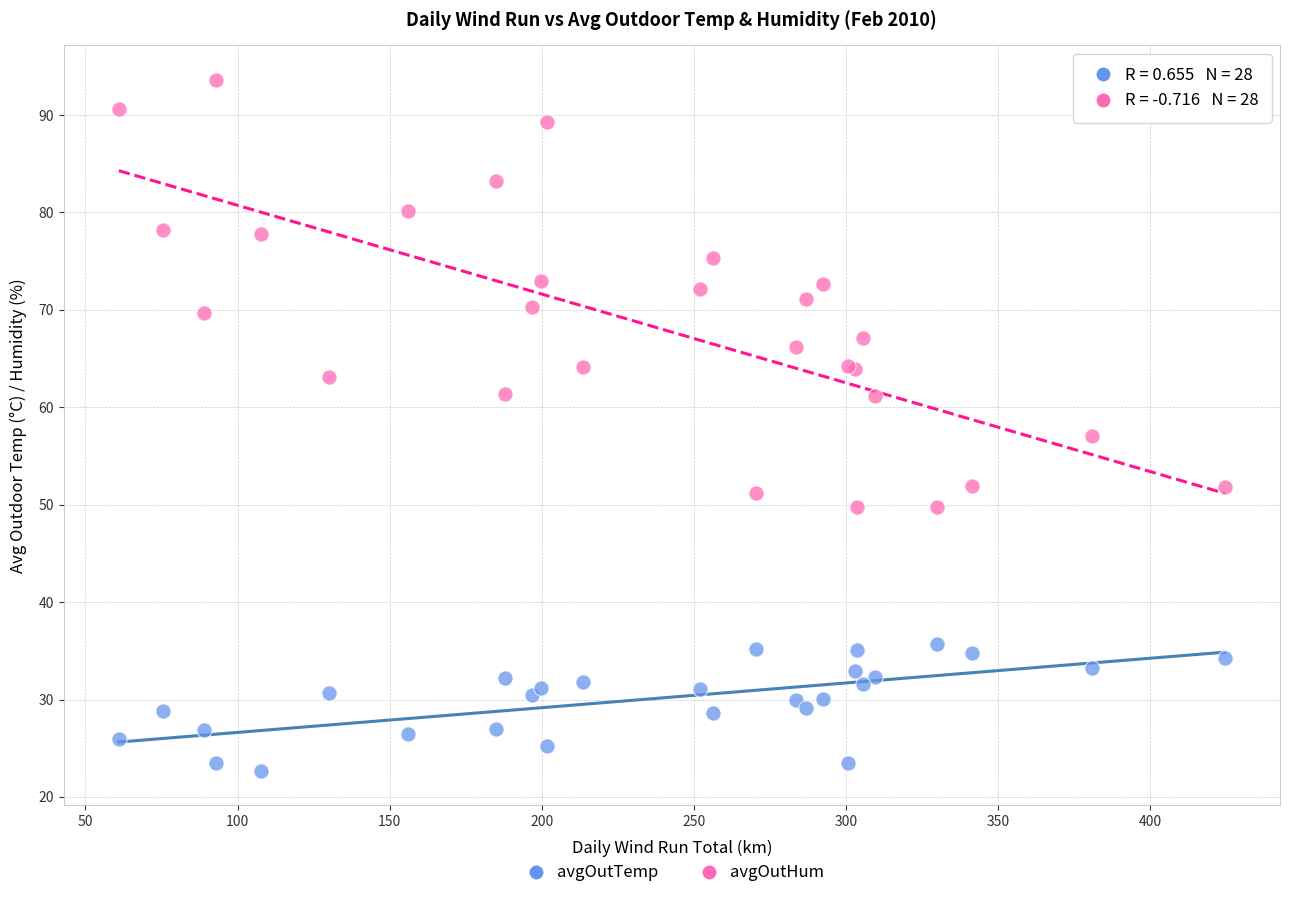

What are all the series names shown in the legend?

avgOutTemp, avgOutHum